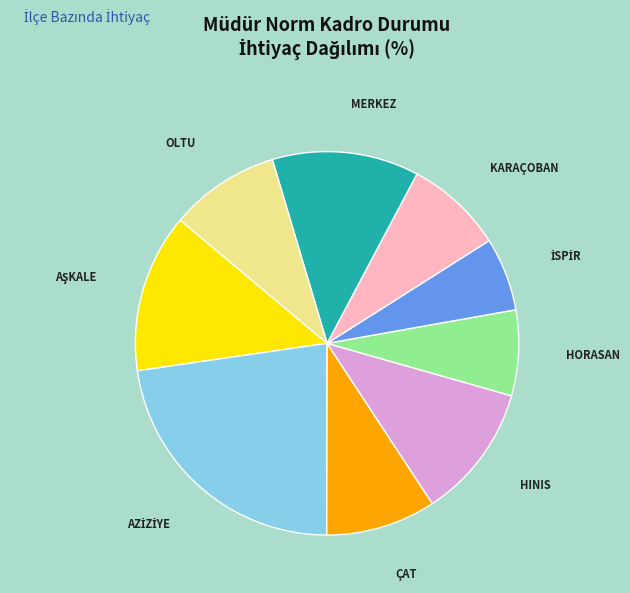

Is there any slice that represents more than half of the pie?

No